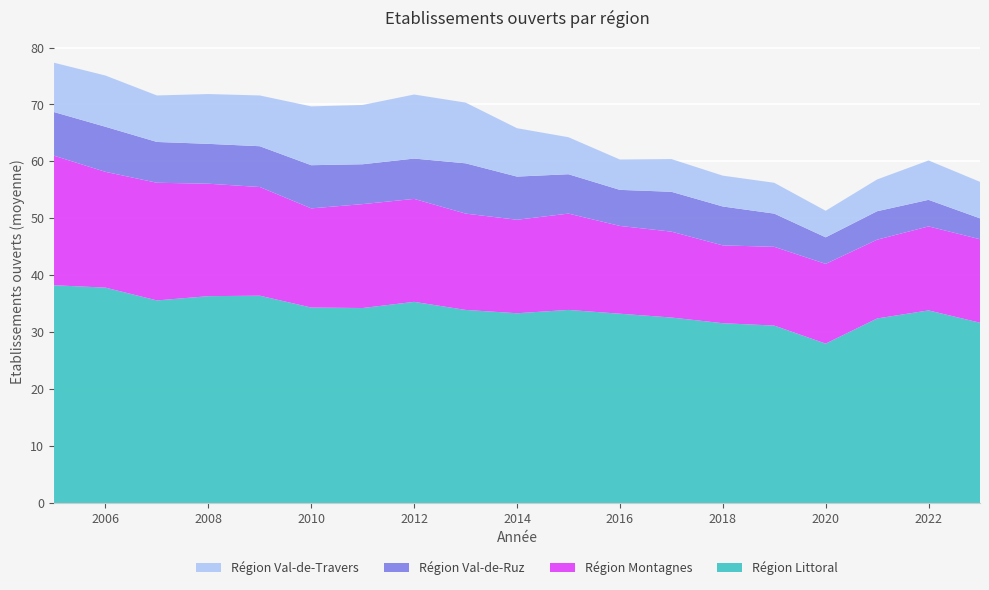

Reading left to right, what are all the values shown in this chart?

Région Littoral: 38.2	37.8	35.6	36.3	36.4	34.3	34.2	35.3	33.9	33.3	33.9	33.2	32.6	31.6	31.2	28.0	32.4	33.8	31.7
Région Montagnes: 22.8	20.3	20.7	19.8	19.1	17.4	18.2	18.1	16.9	16.4	16.9	15.4	15.1	13.7	13.8	14.0	13.8	14.8	14.7
Région Val-de-Ruz: 7.7	7.9	7.2	7.0	7.2	7.6	7.0	7.1	8.8	7.6	6.9	6.3	7.0	6.8	5.8	4.7	5.0	4.7	3.7
Région Val-de-Travers: 8.7	9.0	8.2	8.8	8.9	10.3	10.4	11.2	10.7	8.5	6.5	5.3	5.8	5.4	5.4	4.7	5.6	6.9	6.4